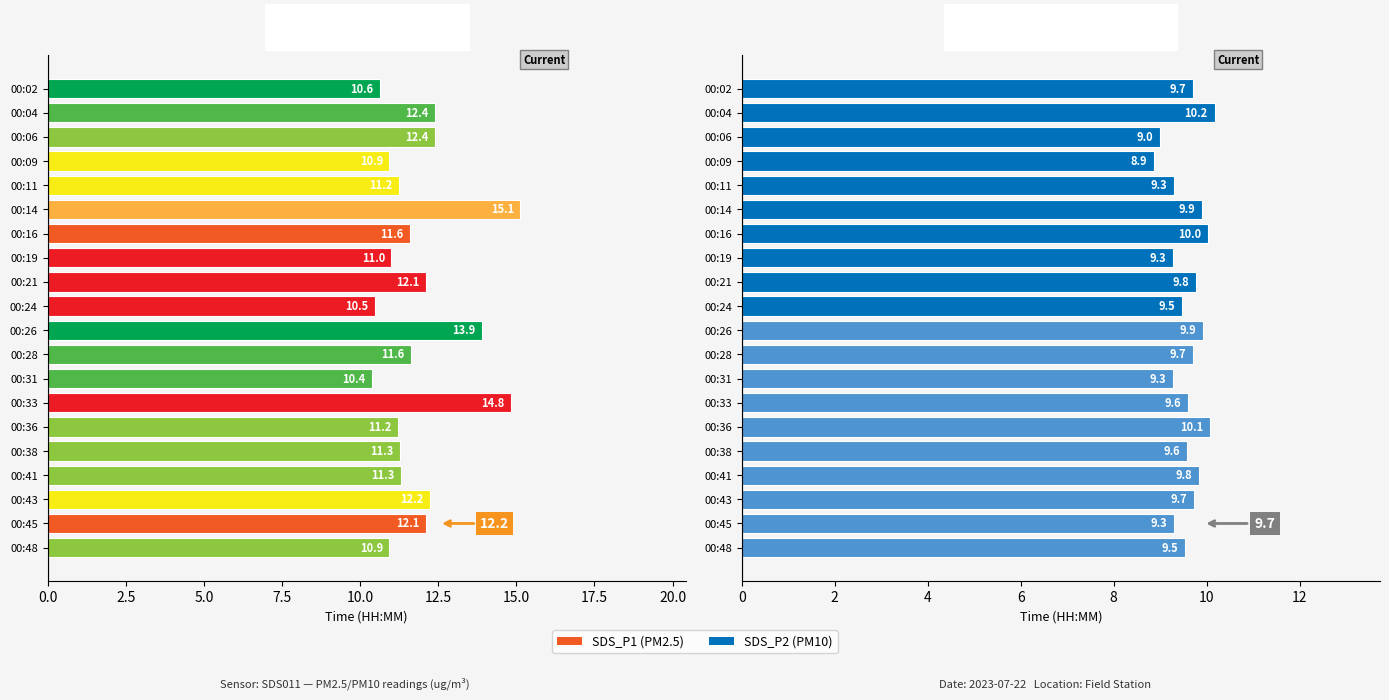

Which has a higher value, 00:36 or 00:09?

00:36